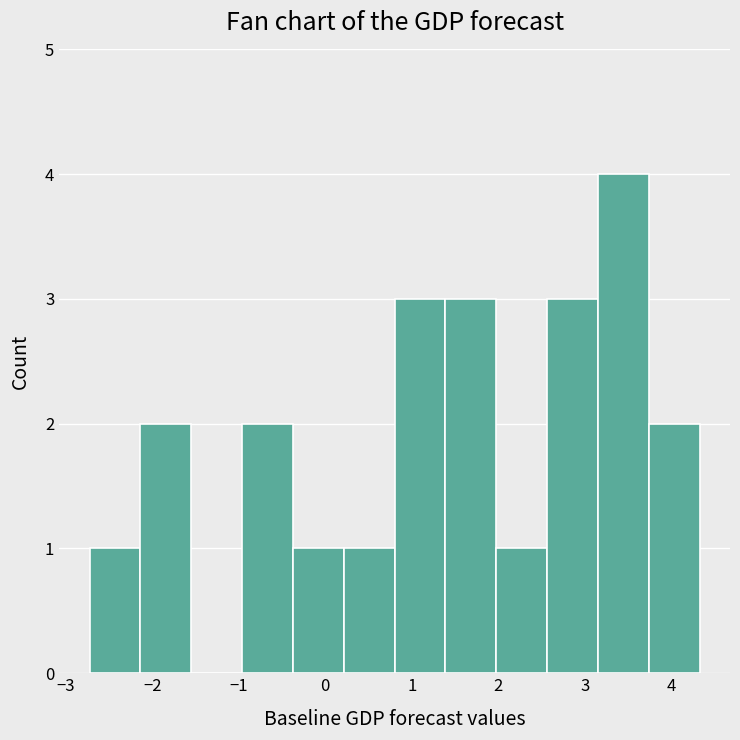

How tall is the bar that spans -2.7 to -2.1 on the x-axis? Neither the bar edges nor the heights are printed on the chart, so give them approximately, as read against the axes.

1